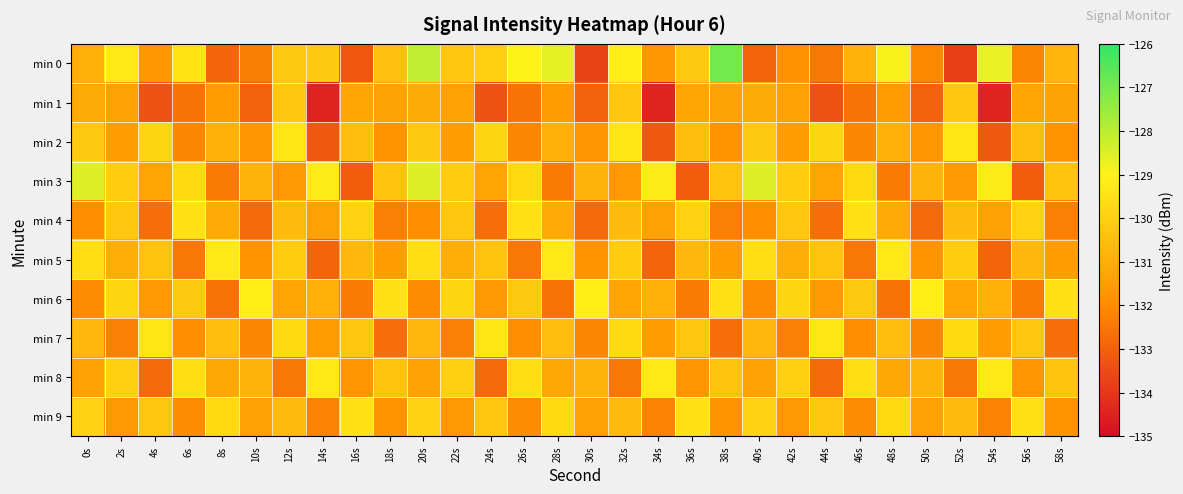

How many series are shown in this chart?

10